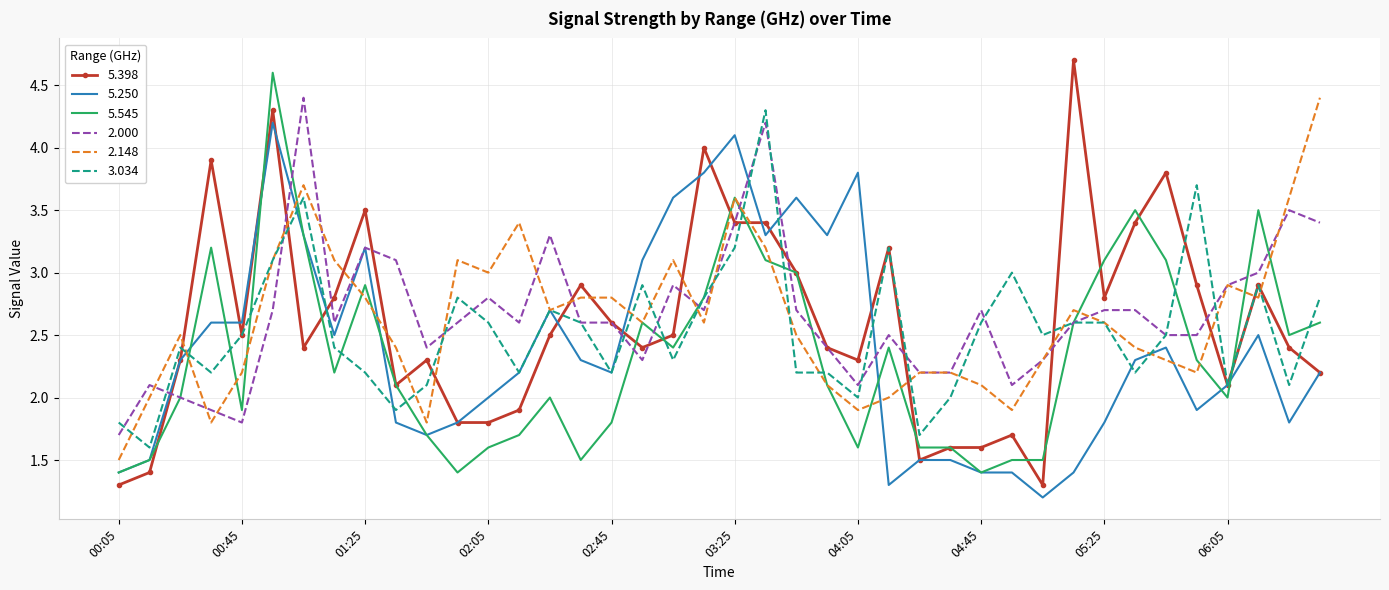

Which series has the largest range (max minus min)?

5.398